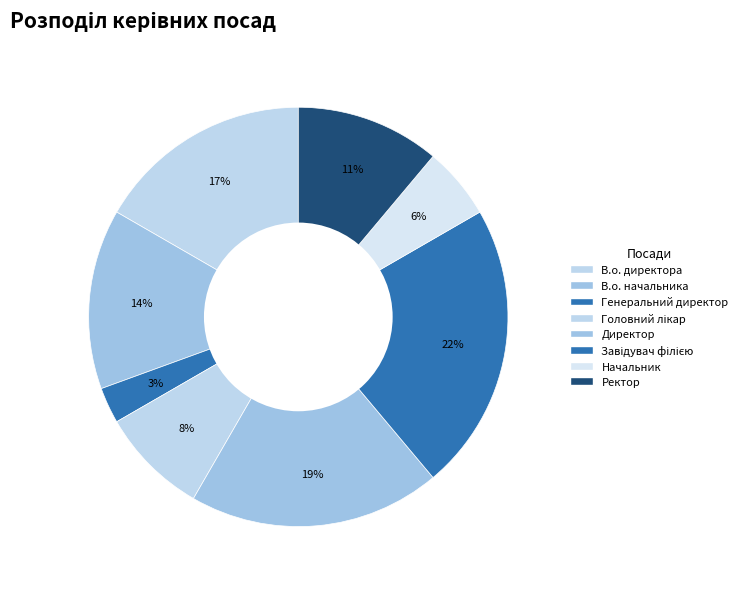

Is the sum of Генеральний директор and Директор greater than half?

No